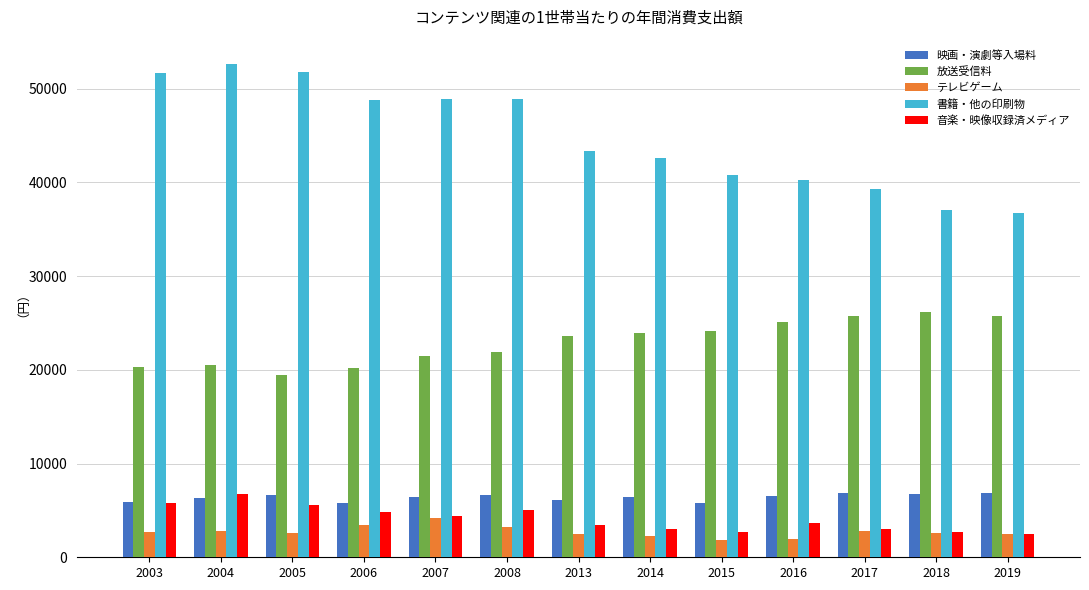

What is the maximum value shown in the chart?

52591